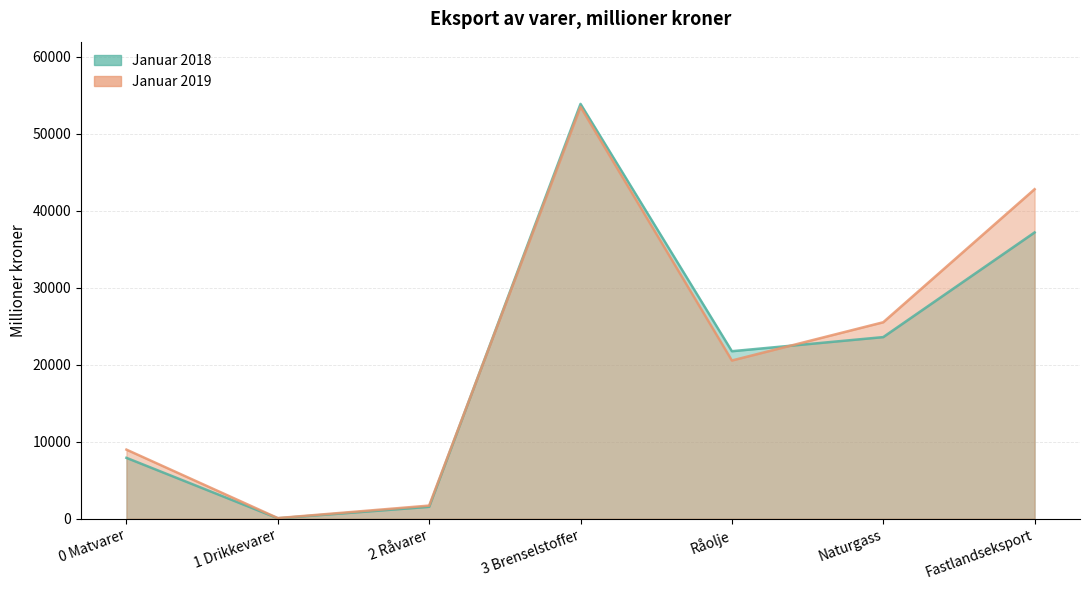

Which category has the lowest value in the Januar 2019 series?

1 Drikkevarer